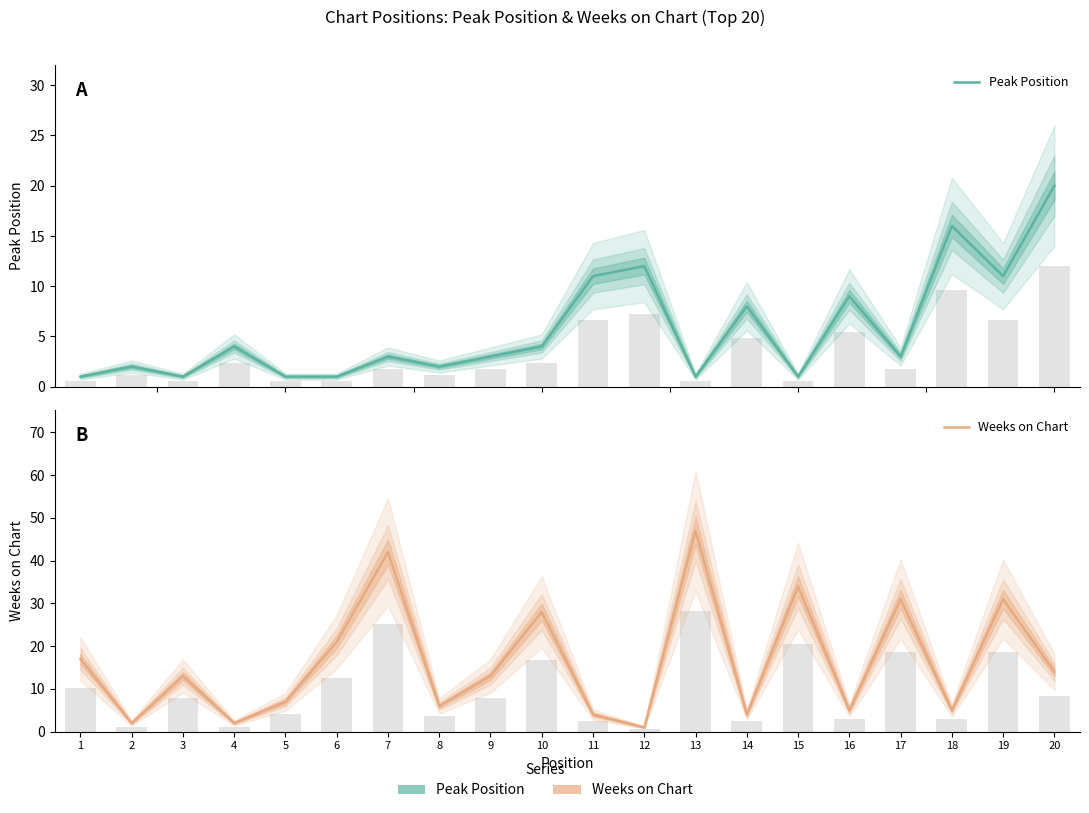

How many data points in Weeks on Chart are less than 13?

9